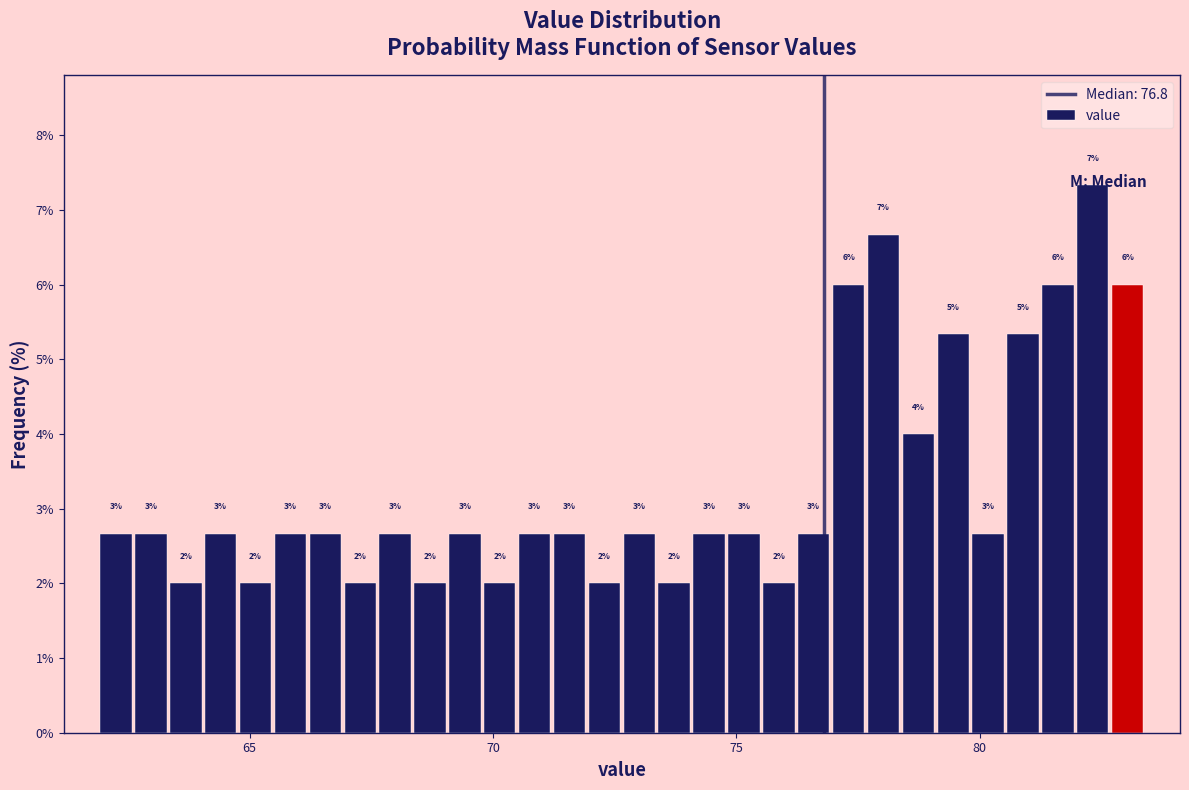

Read against the x-axis, roughly where is the centre of the tallest bar?

82.5